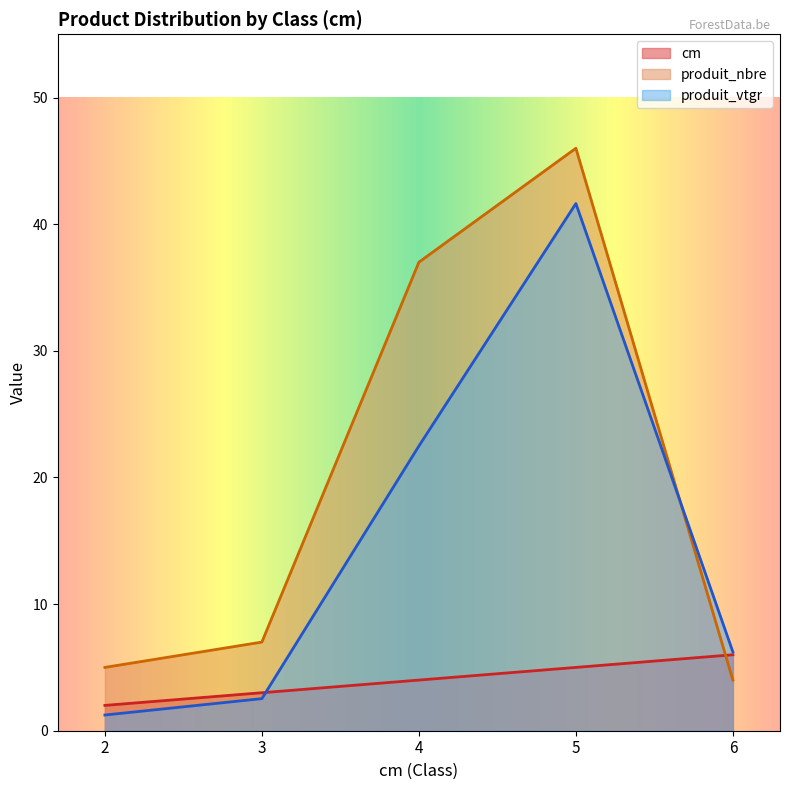

Which series changed the most between 3 and 4?

produit_nbre